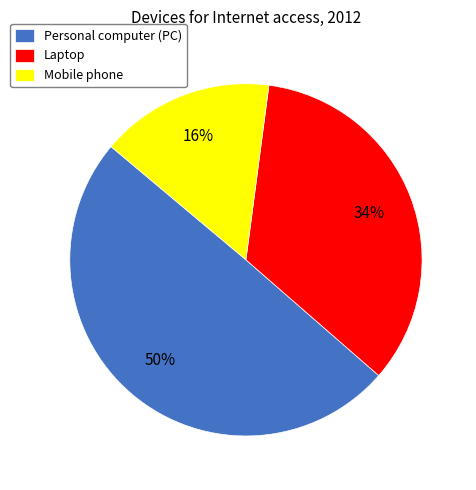

Which has a higher value, Personal computer (PC) or Laptop?

Personal computer (PC)